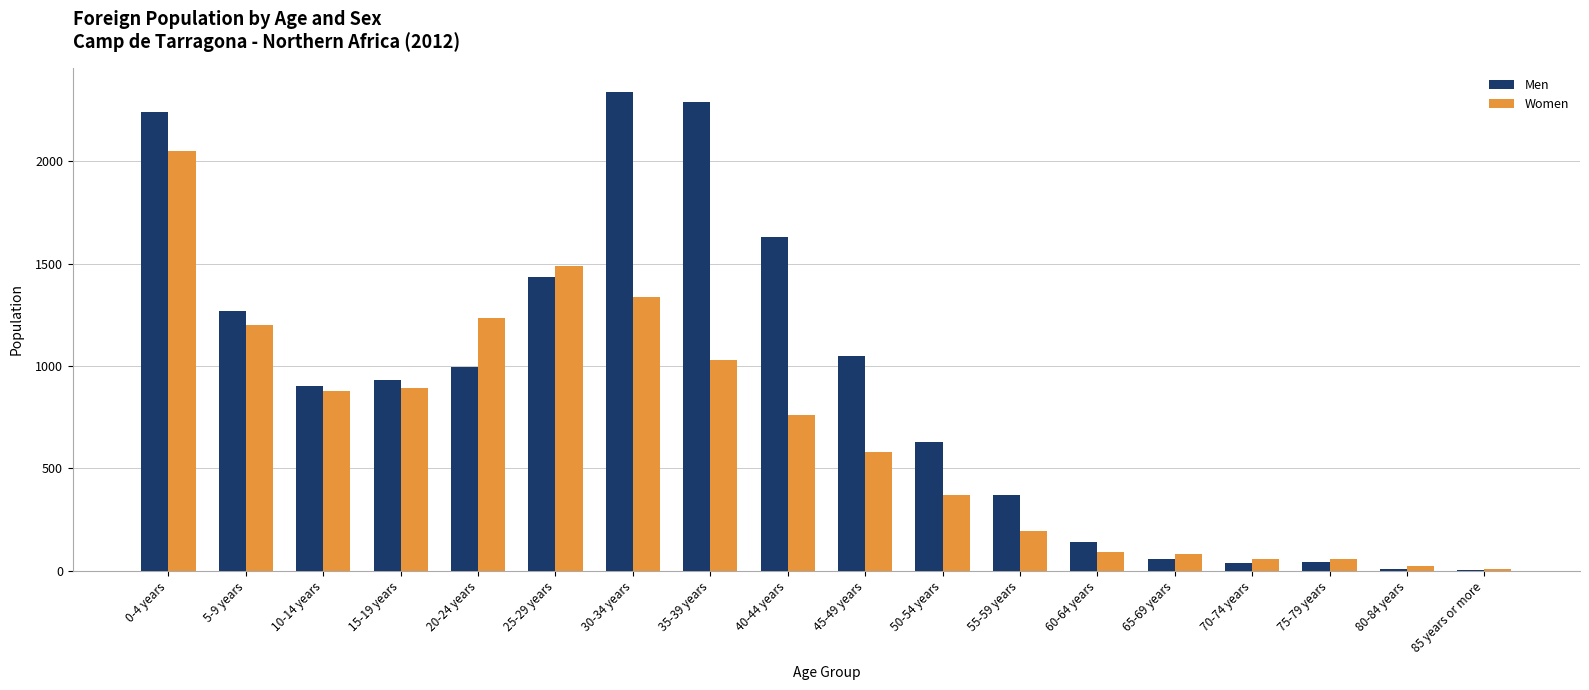

How many series are shown in this chart?

2